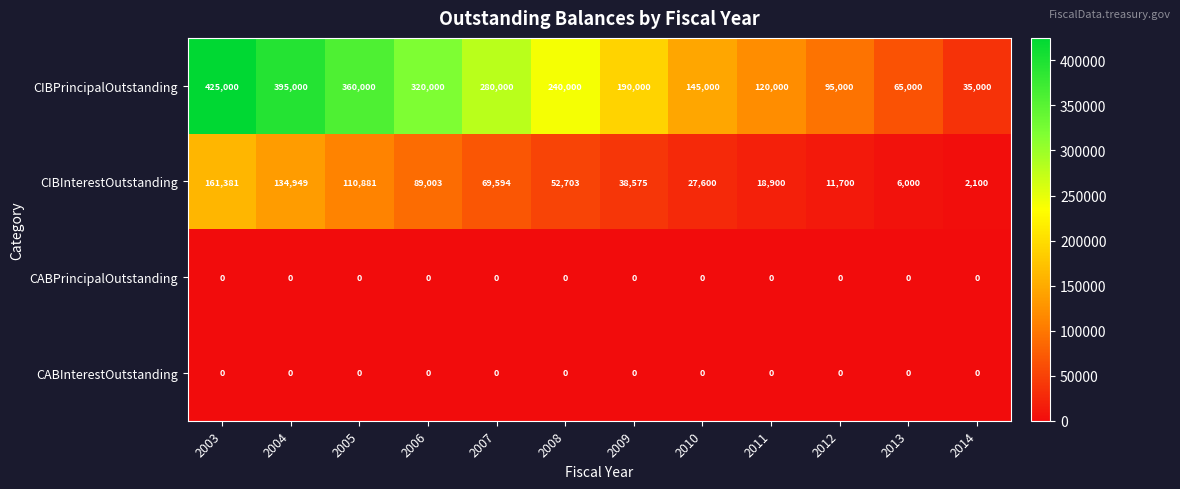

The CIBPrincipalOutstanding series shows 35000 at 2014. True or false?

True